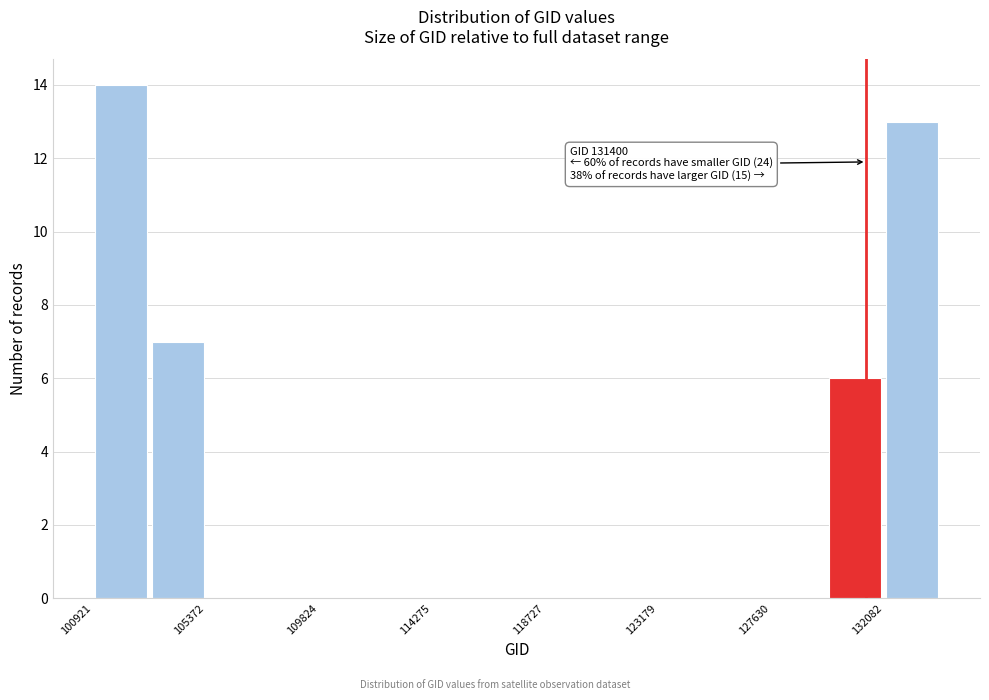

Over which range of the x-axis is the bar tallest?

101000 to 103000